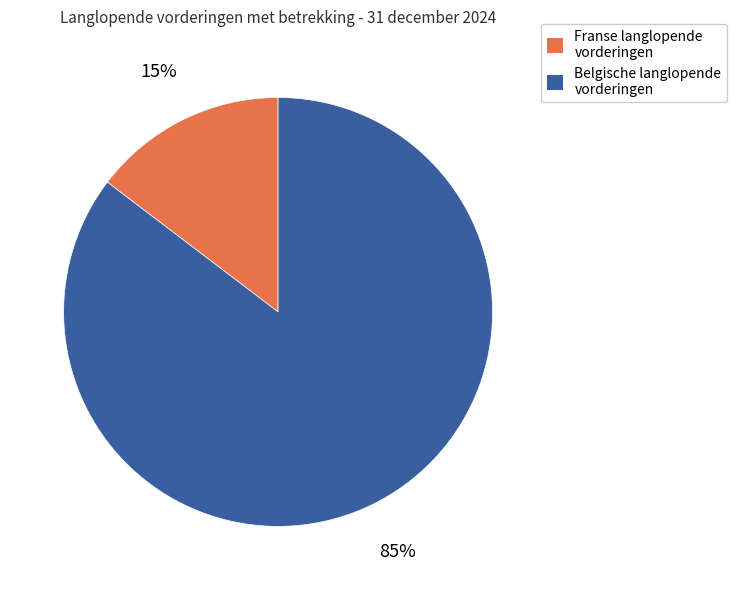

Do Belgische langlopende vorderingen and Franse langlopende vorderingen together represent more than half of the pie?

Yes